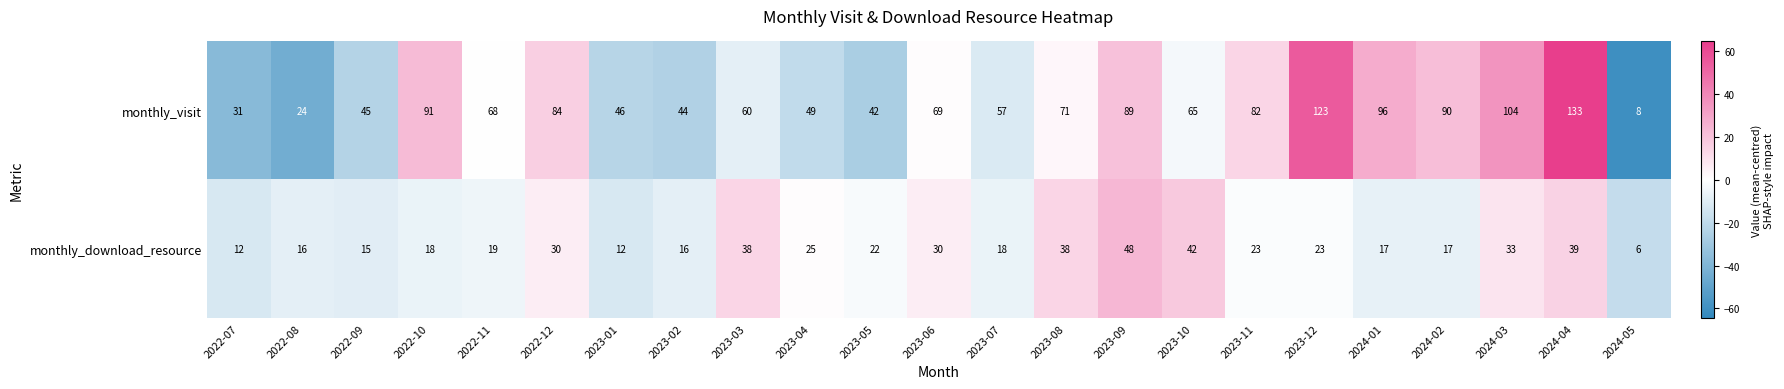

Which series has the largest range (max minus min)?

monthly_visit